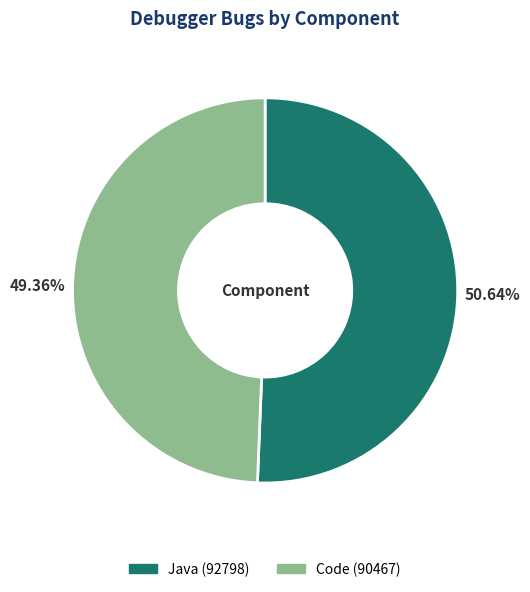

To the nearest percent, what percentage of the pie is Java?

51%